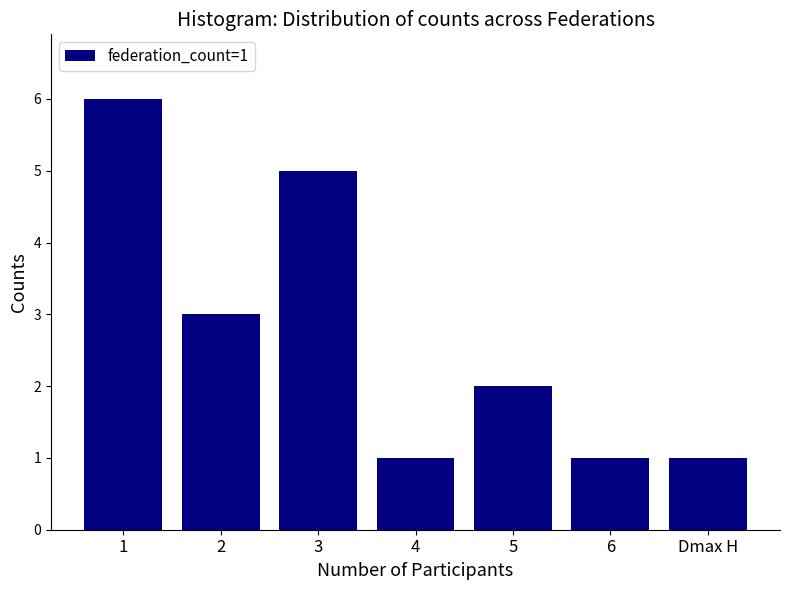

Reading right to left, what are all the values shown in this chart?

1	1	2	1	5	3	6